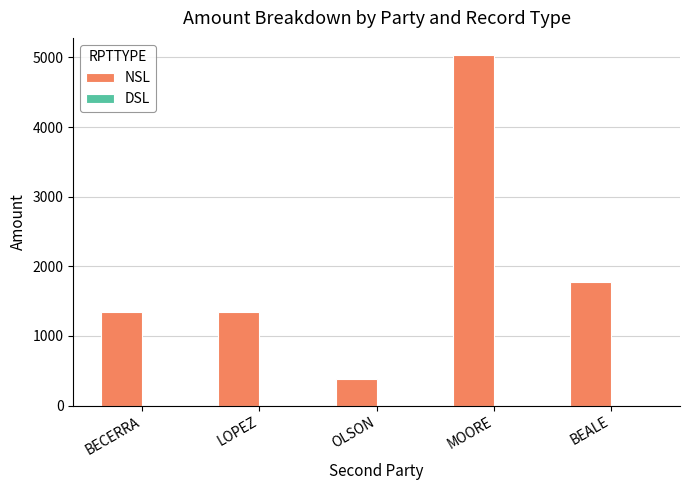

The chart shows a value of 767.1 at LOPEZ. True or false?

False